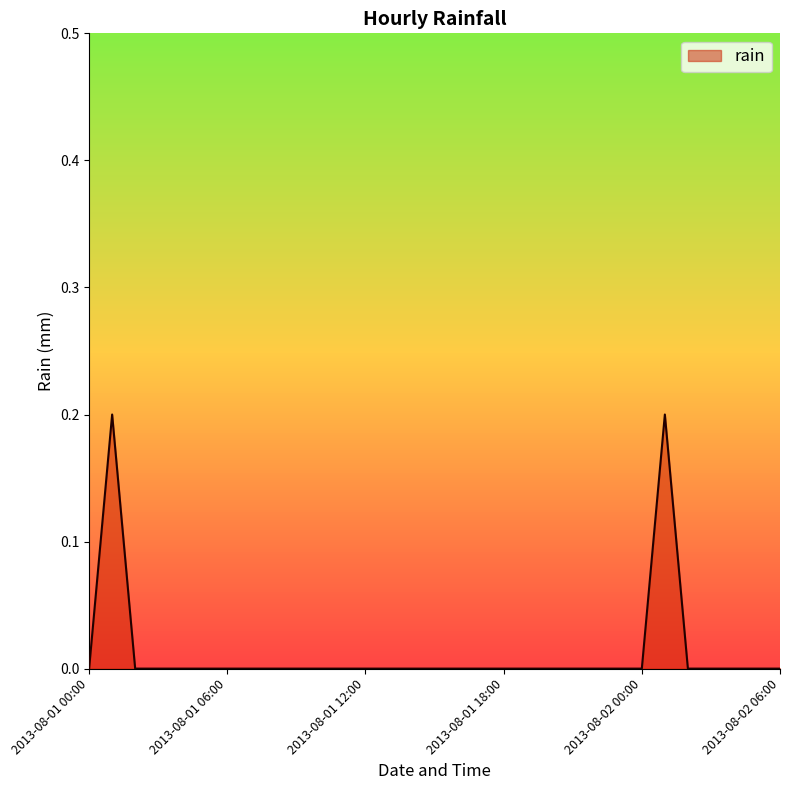

What is the label of the 21st point from the left?

2013-08-01 20:00